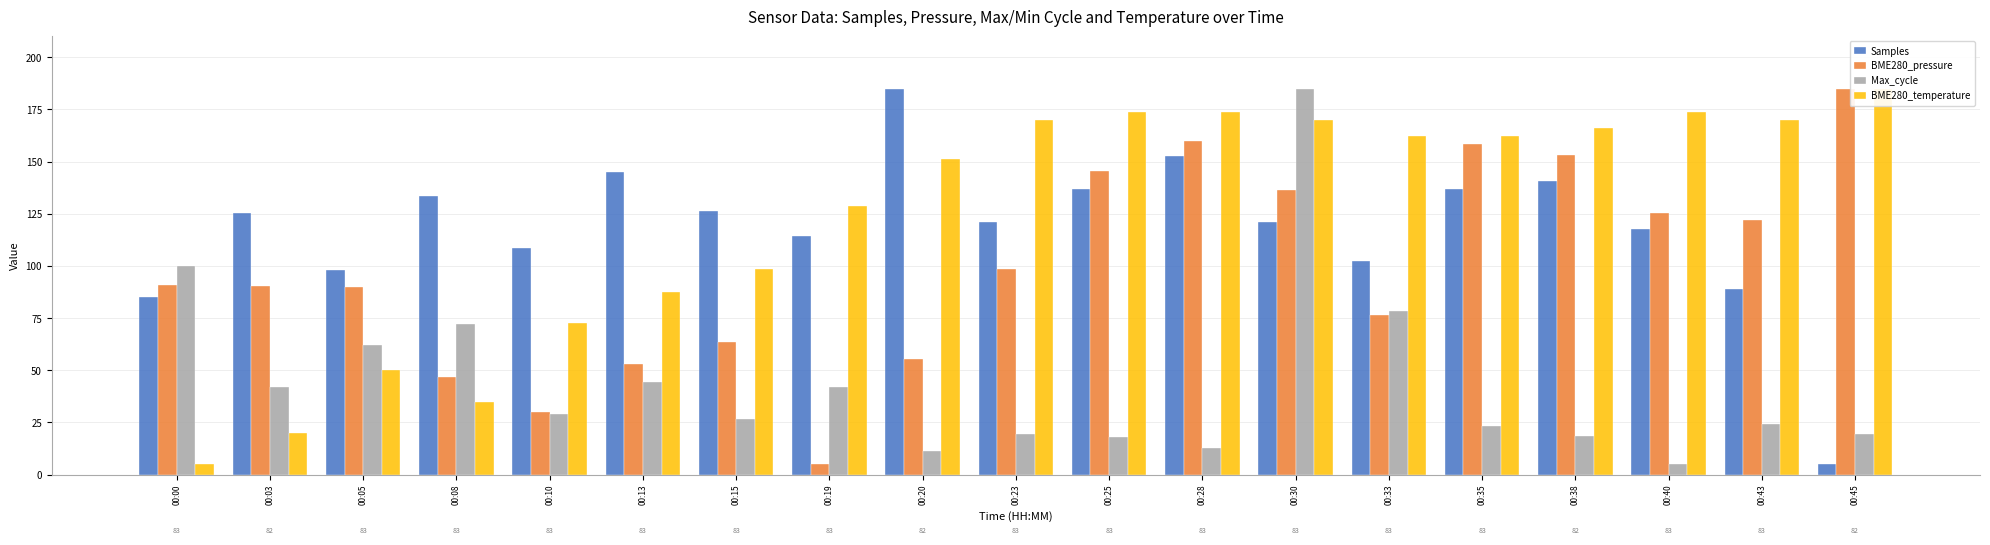

Is it true that Samples equals 185.0 at 00:20?

True